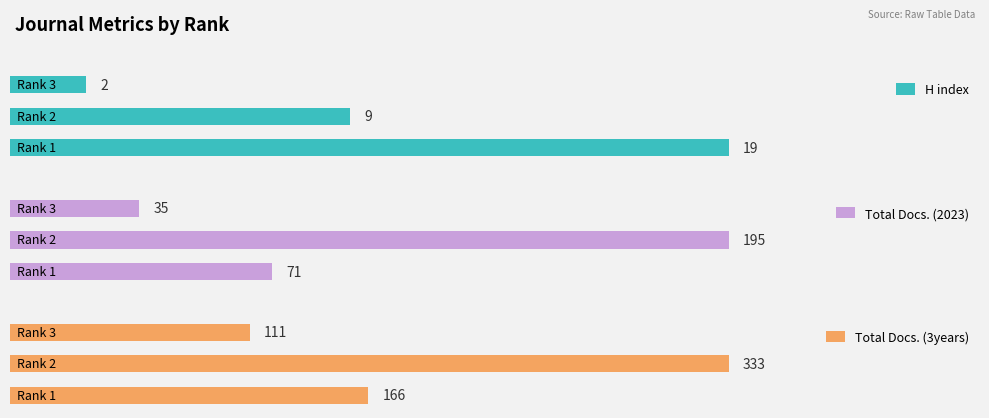

How many categories are shown in the chart?

3